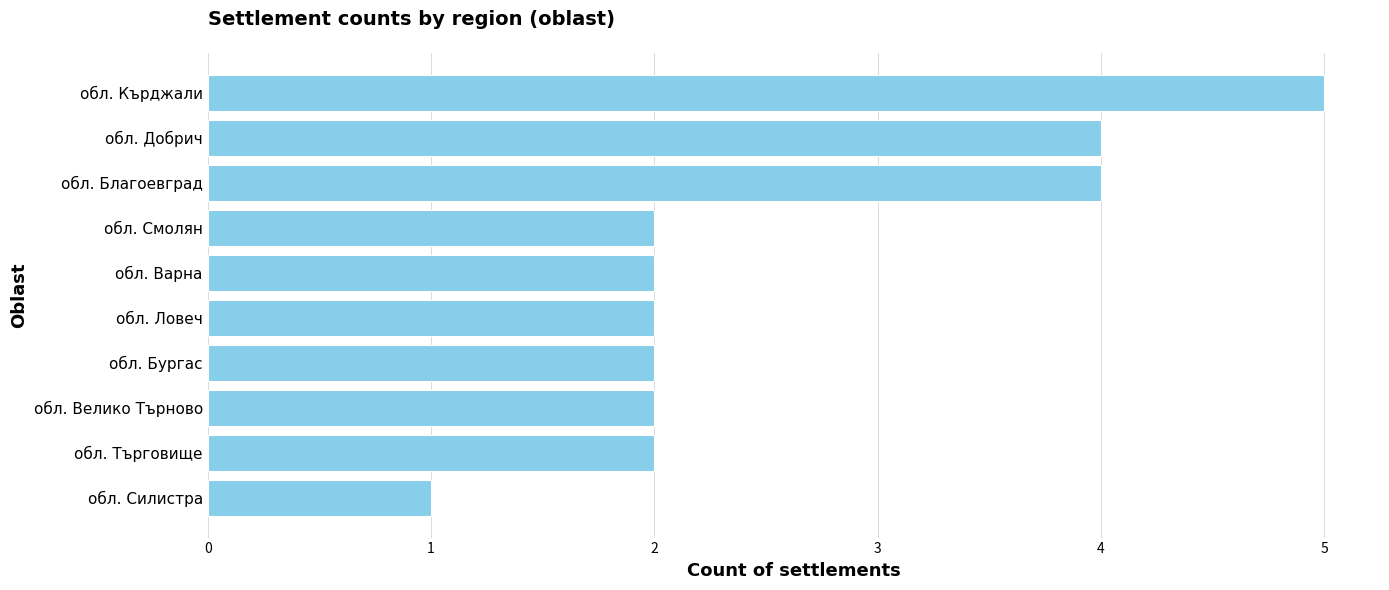

What is the greatest value displayed?

5